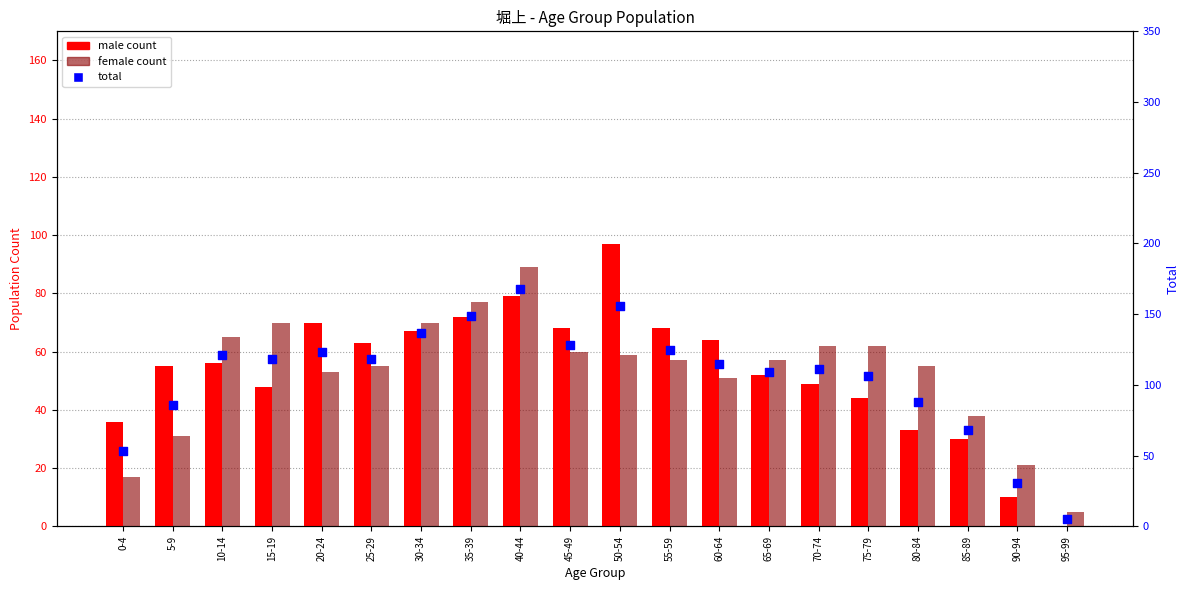

Is the value of total at 80-84 greater than the value of female count at 90-94?

Yes